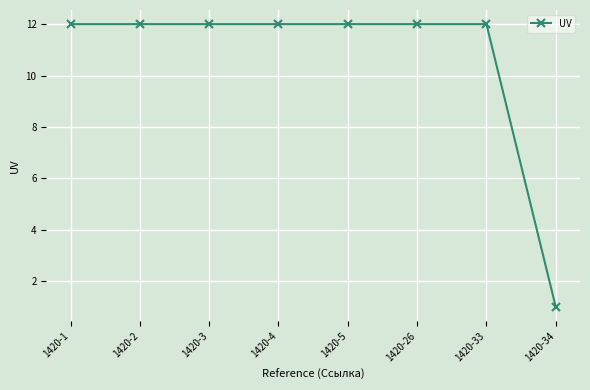

Is it true that the value at 1420-5 is 12?

True